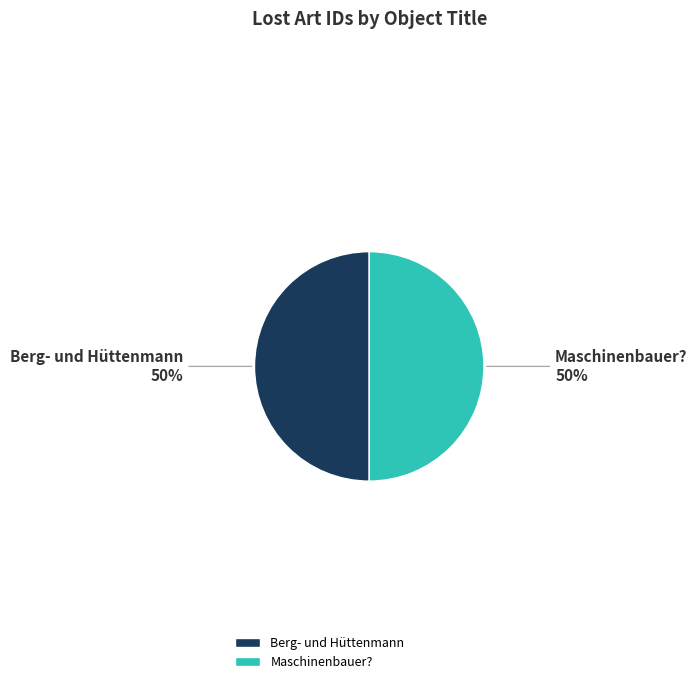

How many slices are in this pie chart?

2